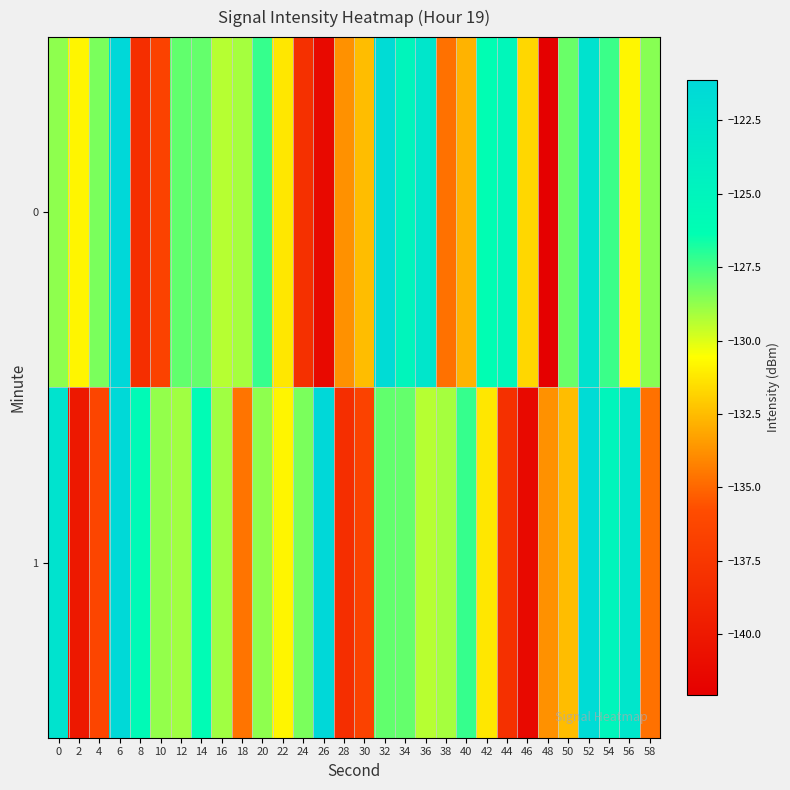

At 30, list the series in order from largest to smallest.

0, 1